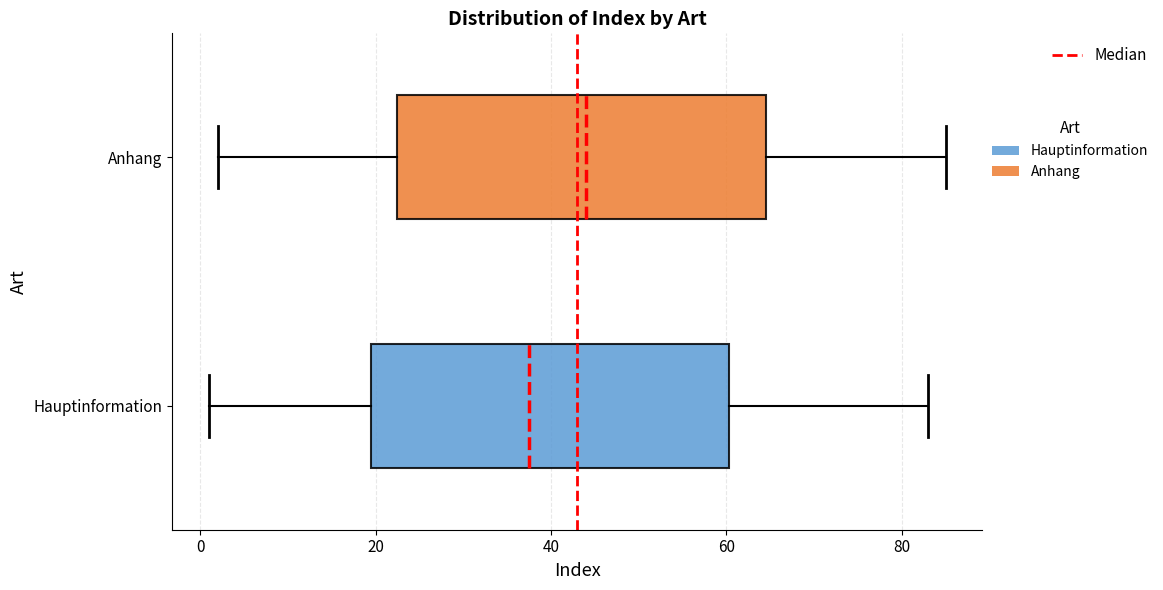

Reading bottom to top, transcribe this box plot: for each box, give where its median line is, the range the box spans, and where its two whiskers end, as read against the x-axis. The values are not printed on the chart, so give them approximately, as read against the axis.

Hauptinformation: median 38, box 20 to 60, whiskers 2 to 84
Anhang: median 44, box 22 to 64, whiskers 2 to 86